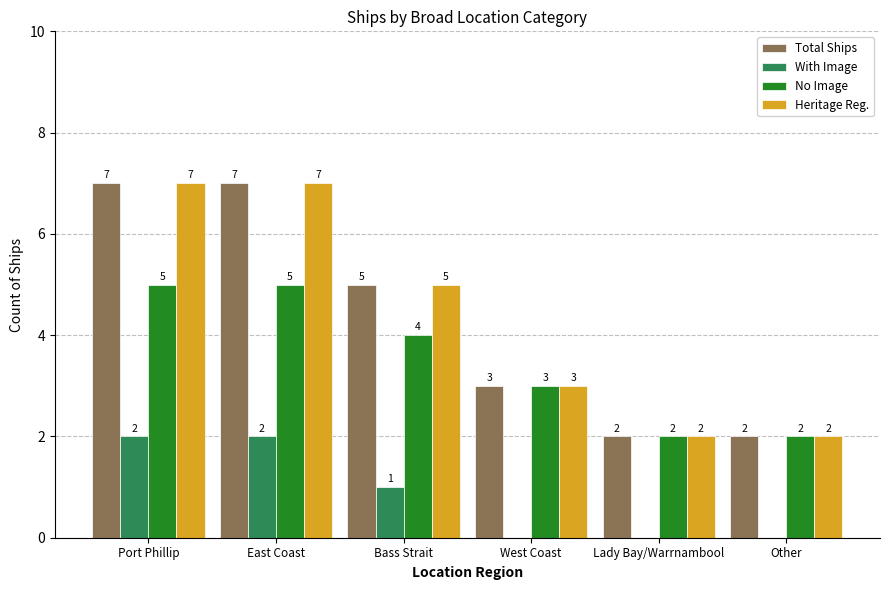

How many No Image values are between 2 and 5?

6